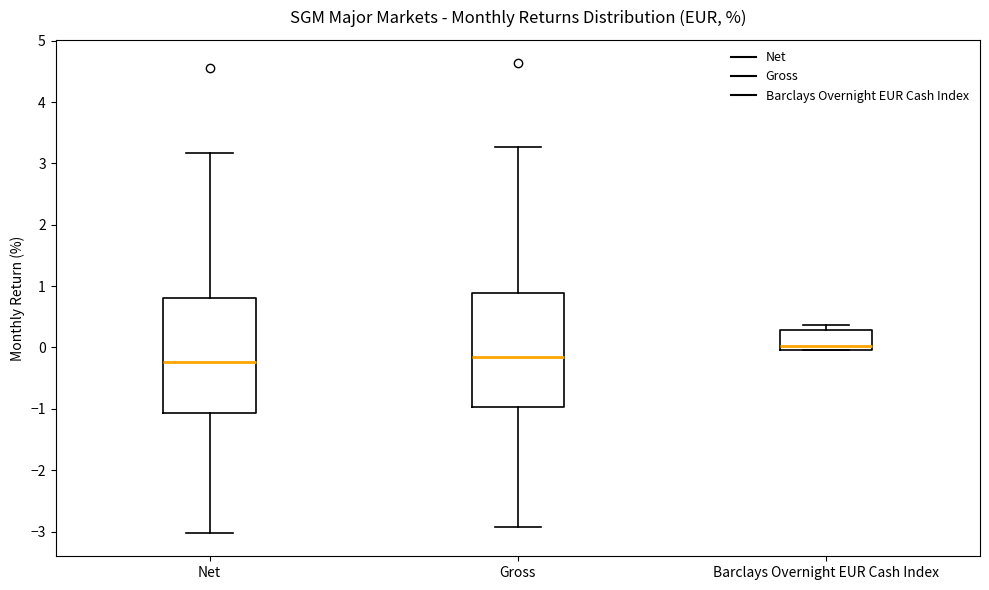

Where does the median line of the box for Net sit on the y-axis? The values are not printed on the chart, so give them approximately, as read against the axis.

-0.2